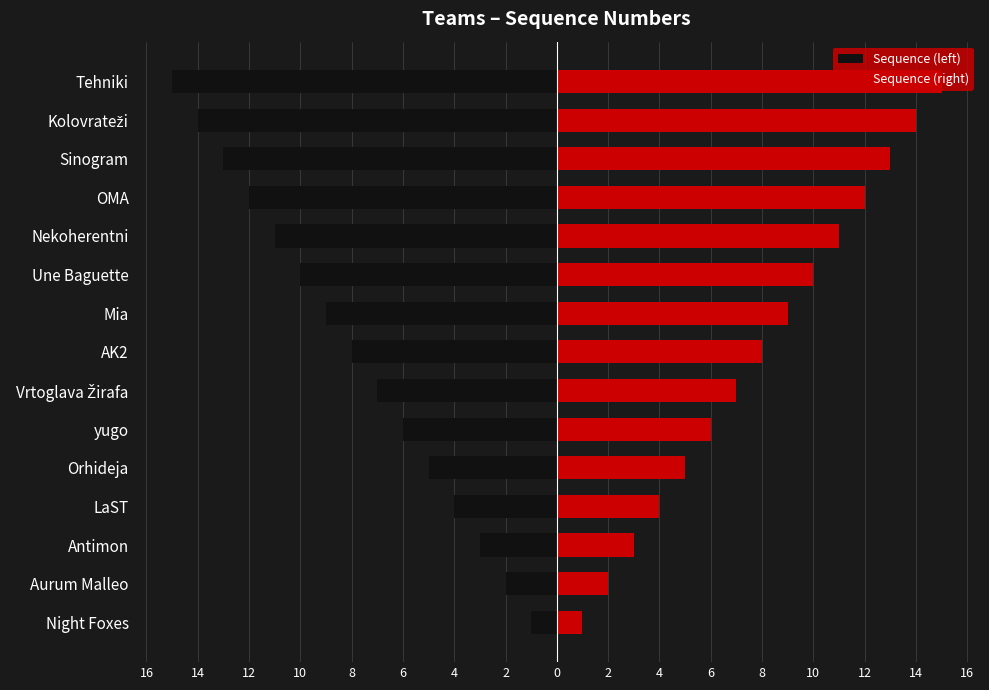

Between 10 and 6, which series saw the biggest shift?

Sequence (left)